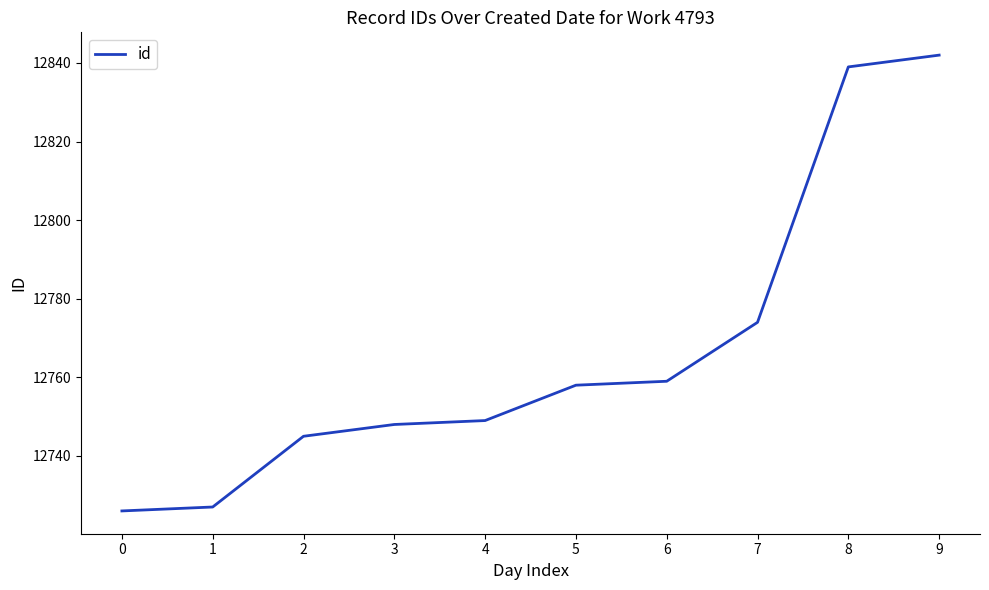

Where is the data nearest to the value 12784?

7